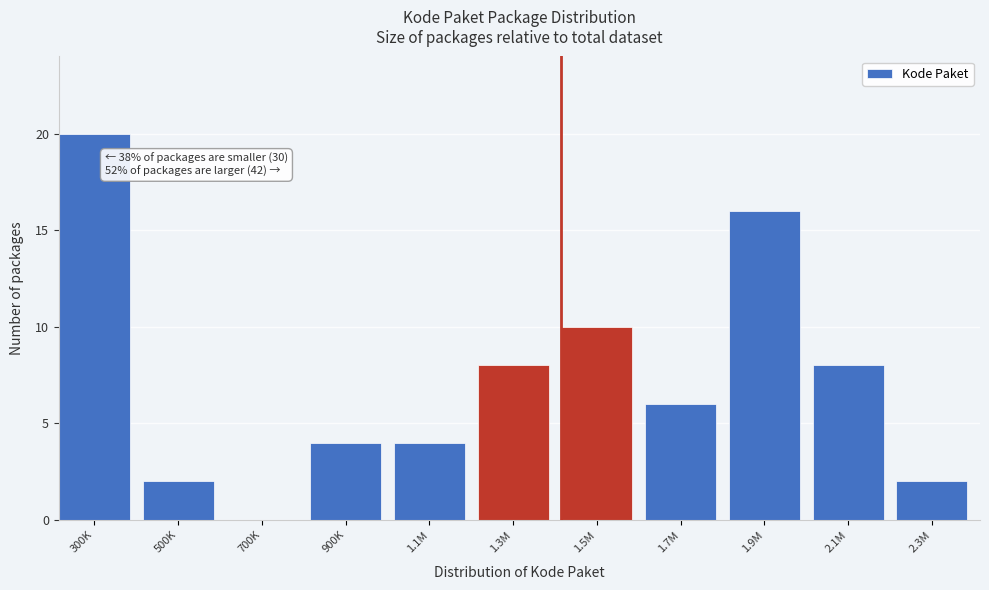

Reading right to left, extract all data points from this chart.

2.3M=2	2.1M=8	1.9M=16	1.7M=6	1.5M=10	1.3M=8	1.1M=4	900K=4	700K=0	500K=2	300K=20